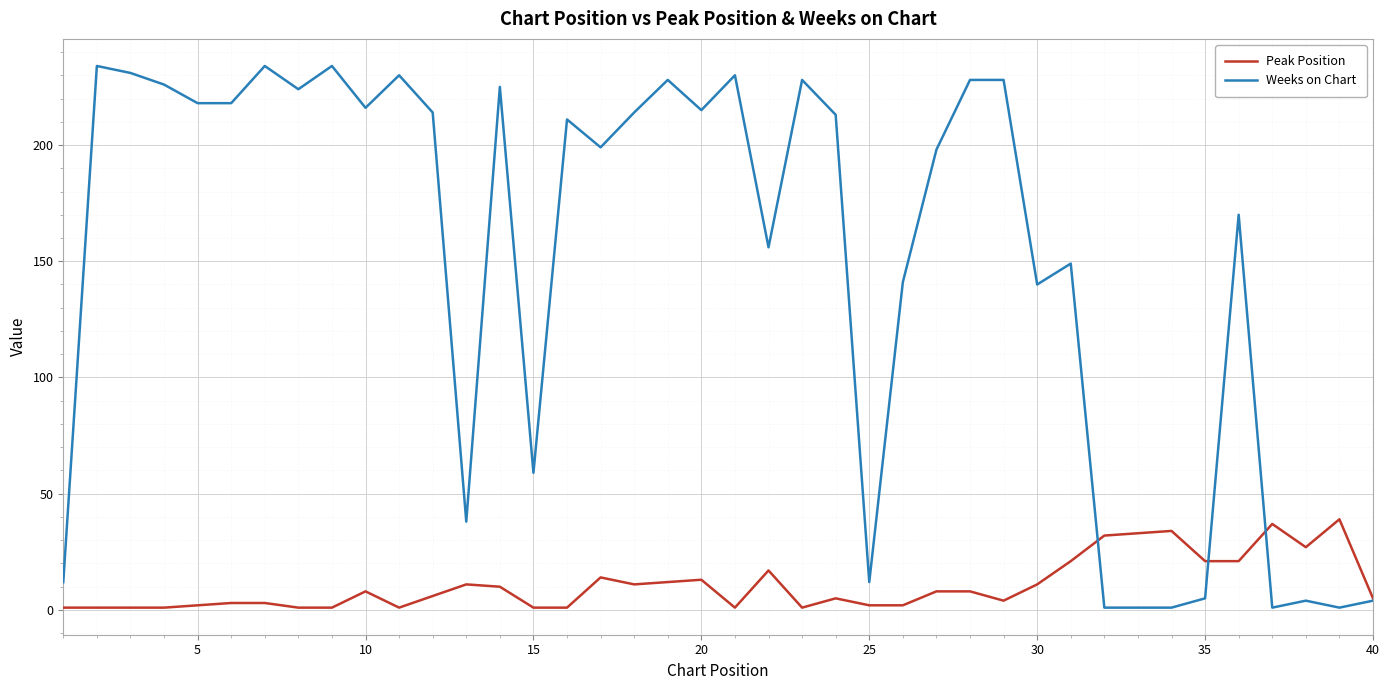

Which series has the widest spread of values?

Weeks on Chart